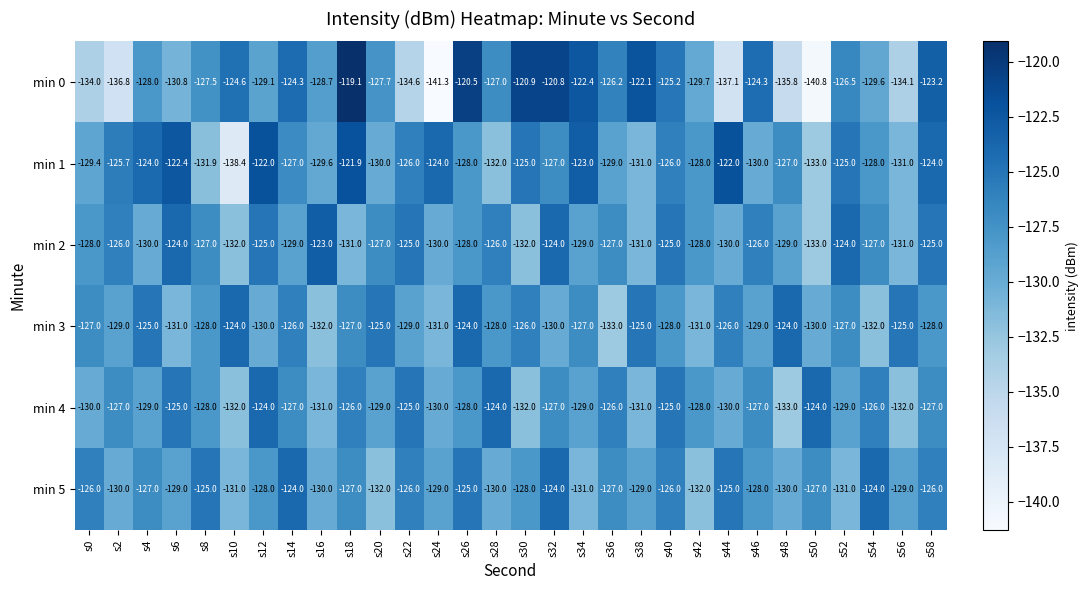

Between s20 and s54, which series saw the biggest shift?

min 5